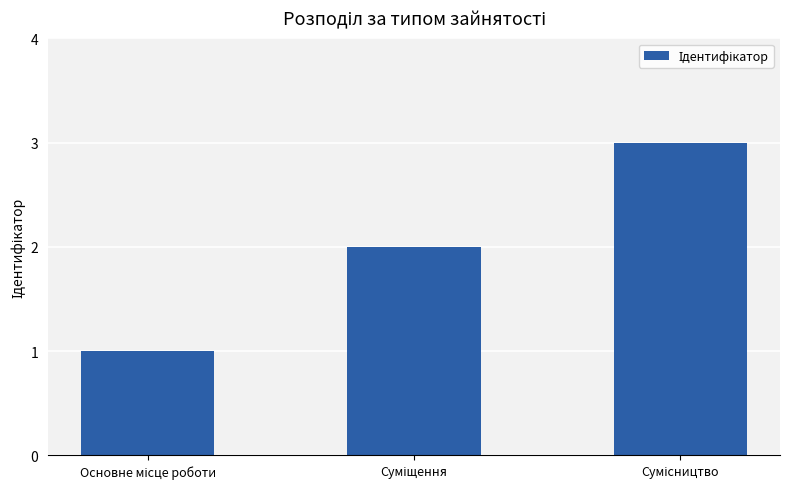

How many values are between 1 and 3?

3